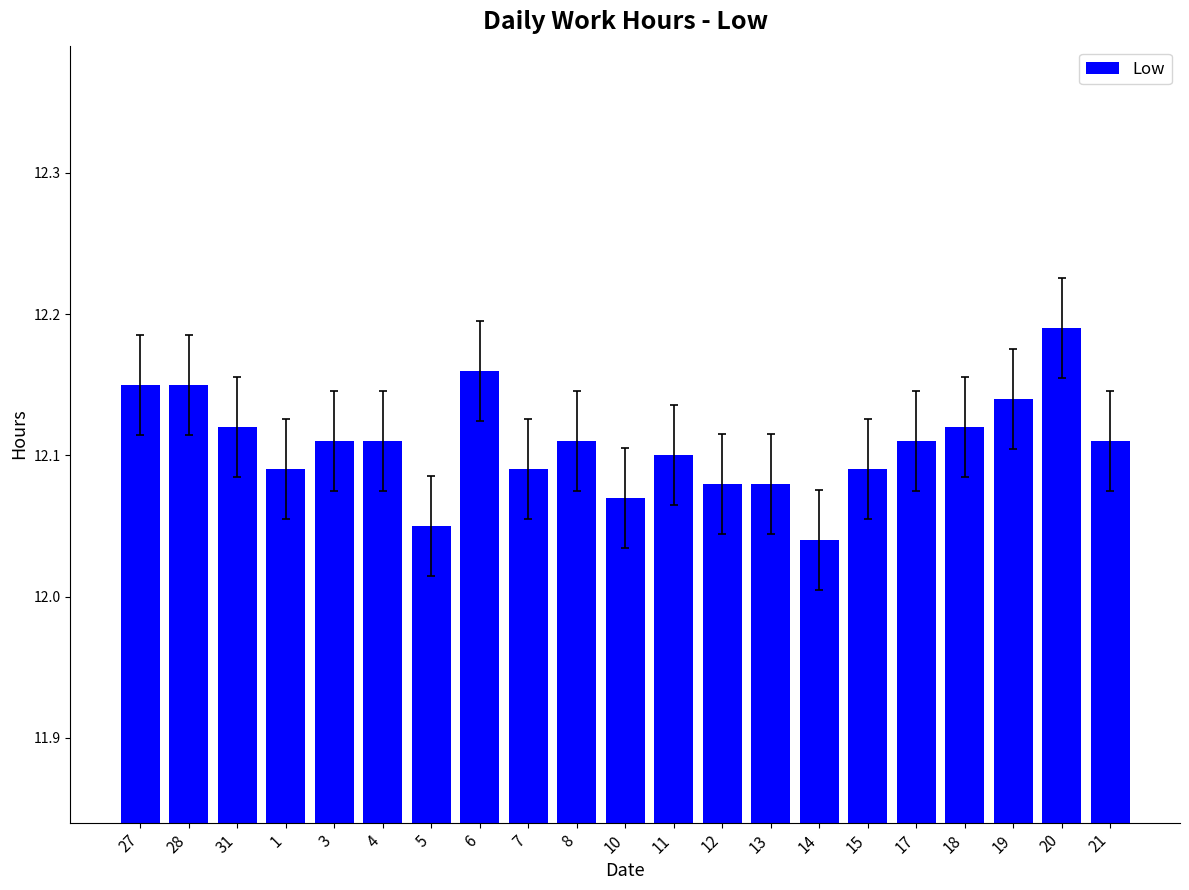

Count the values in the range 12 to 13.

21